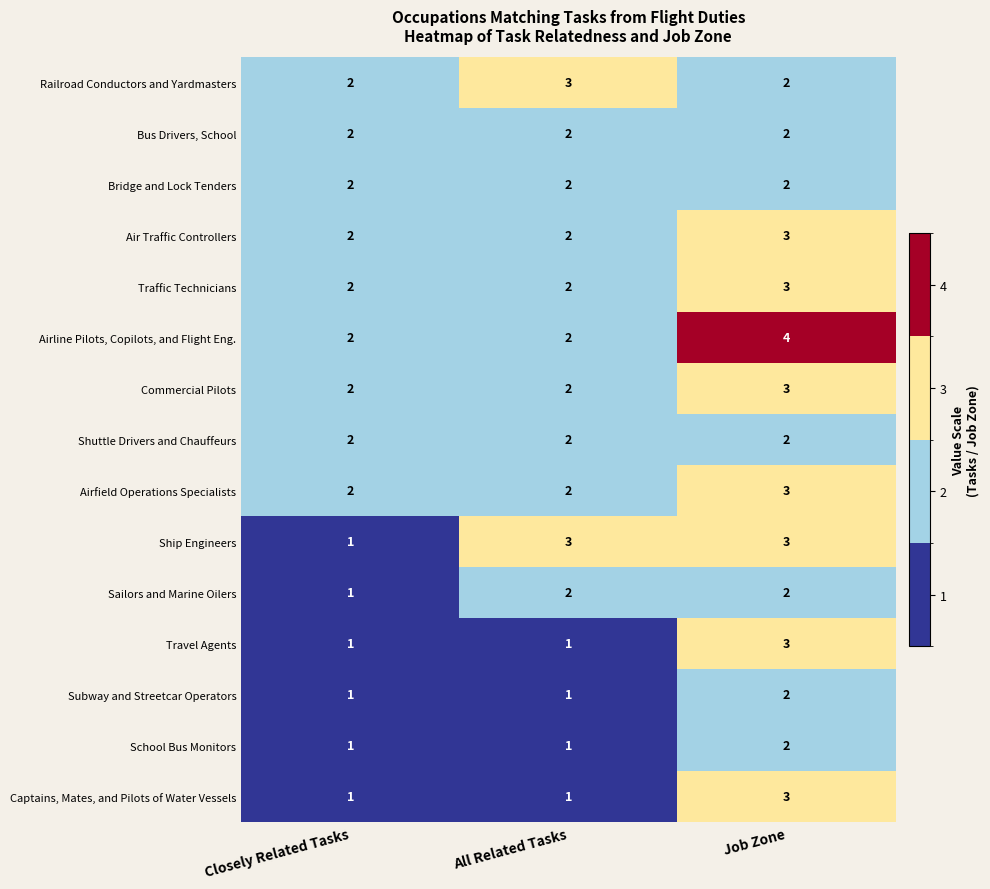

Count the Subway and Streetcar Operators values in the range 1 to 2.

3